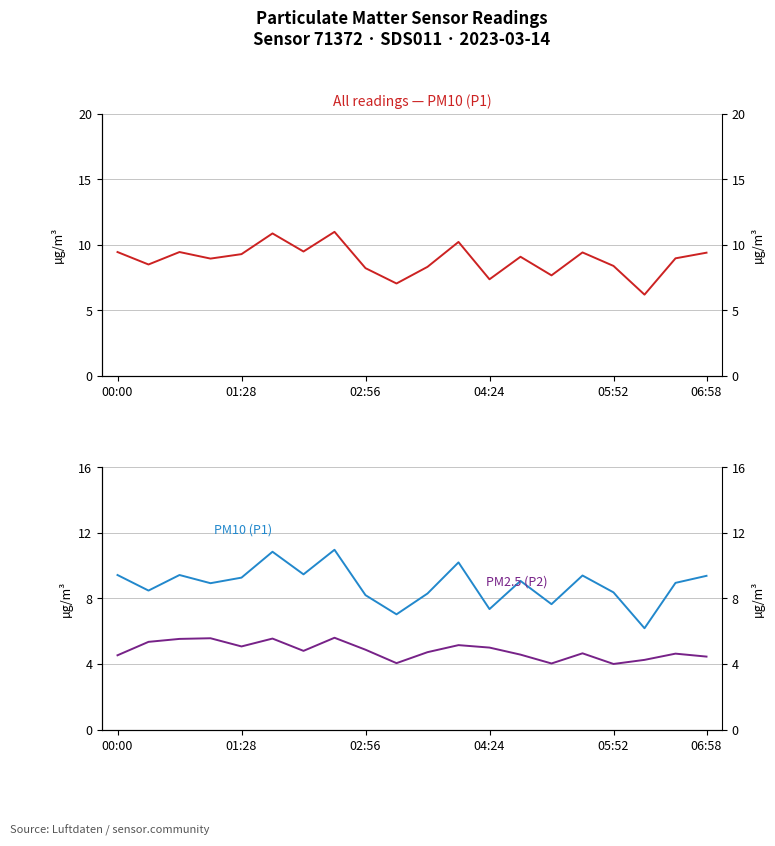

True or false: PM10 (P1) and PM2.5 (P2) cross at least once.

False